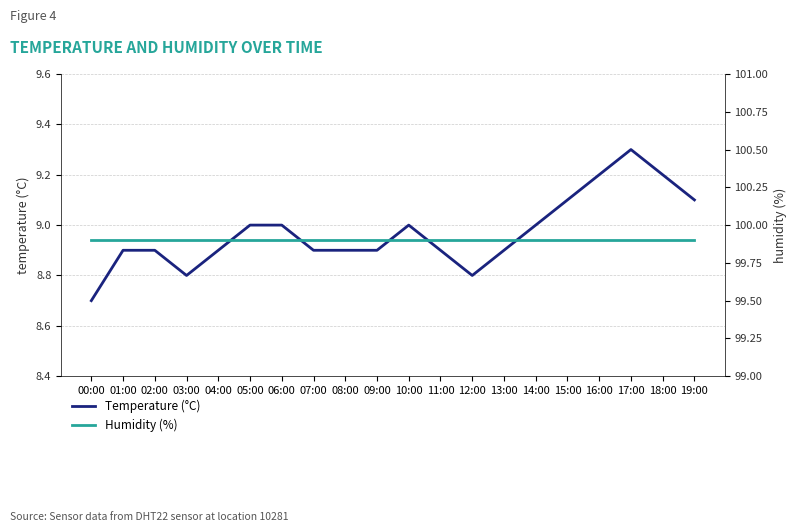

What is the total value across all series at 16:00?

109.1